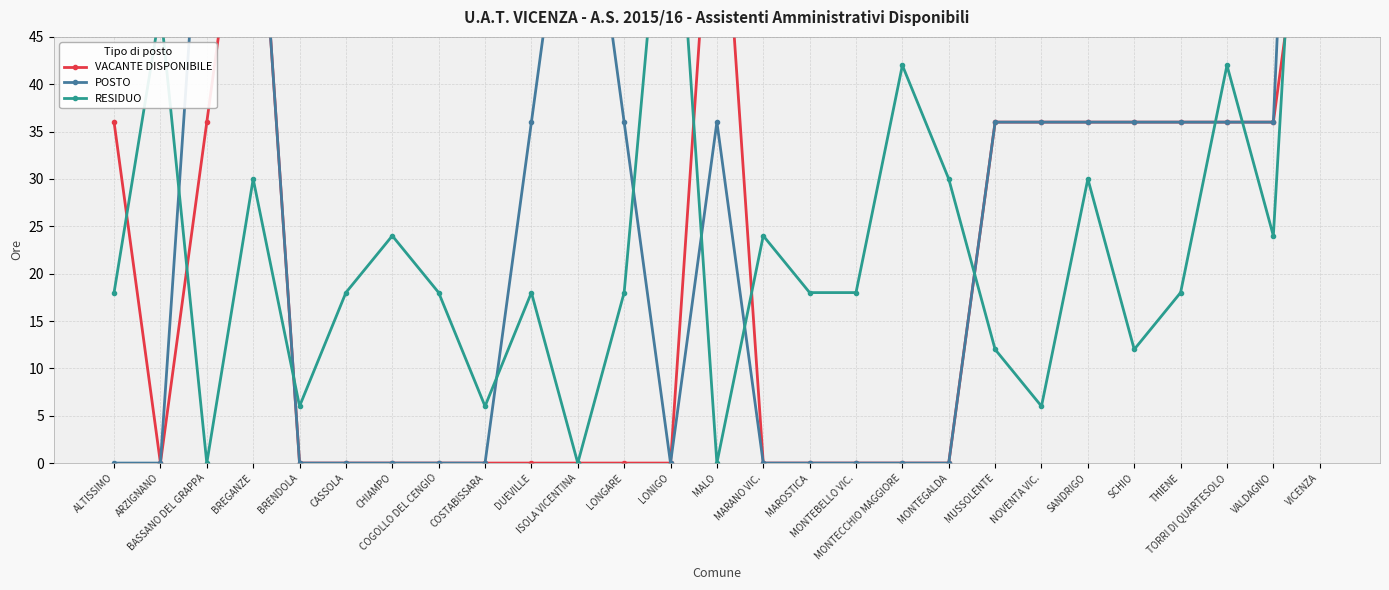

Where does the POSTO series first go above 36?

BASSANO DEL GRAPPA